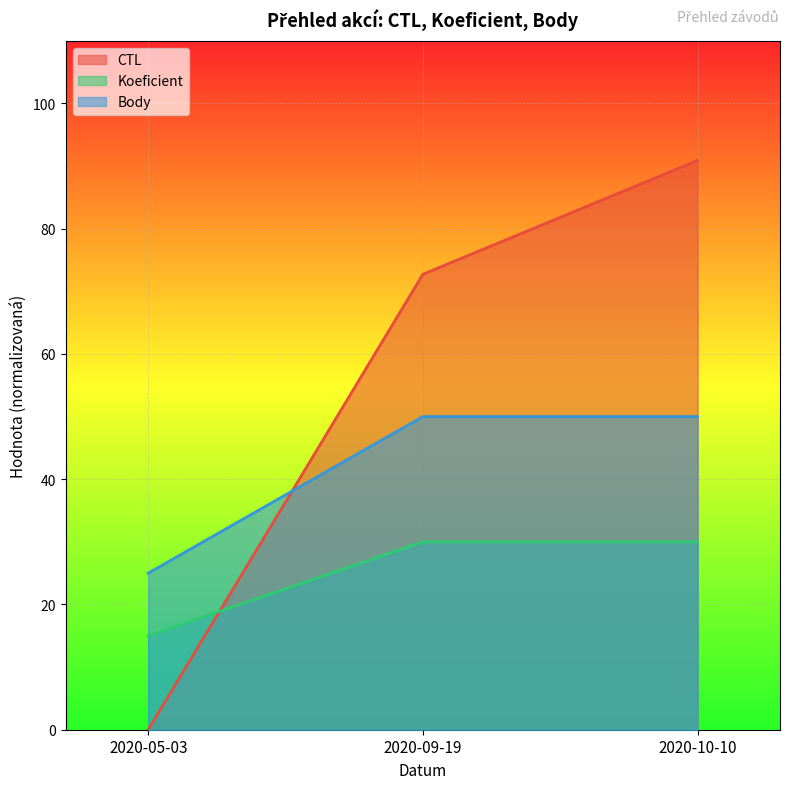

How many data points in Koeficient are less than 30?

1